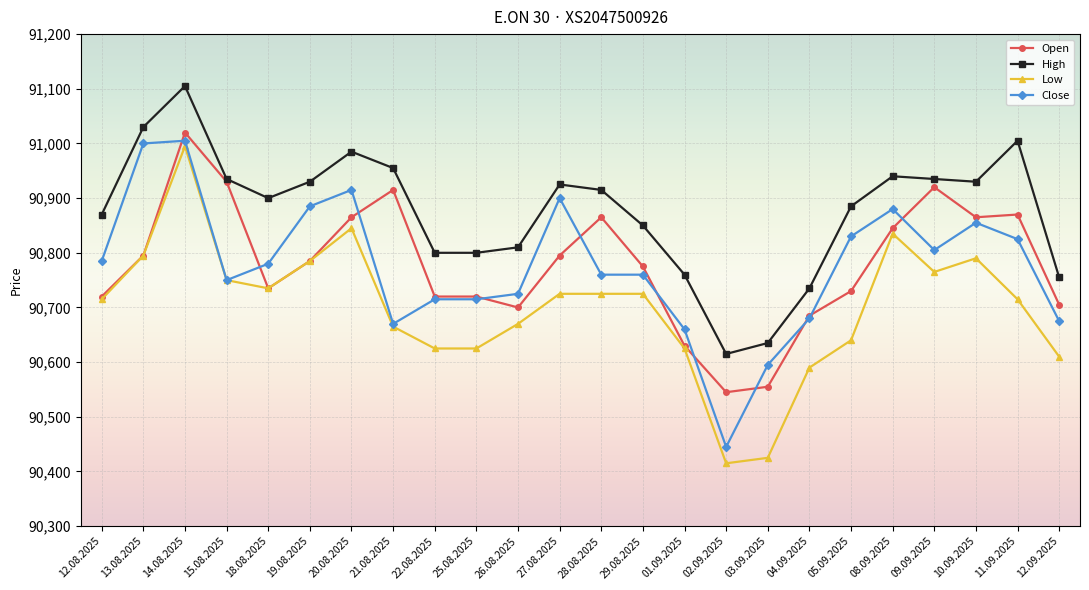

At which label does Low first exceed 90725?

13.08.2025